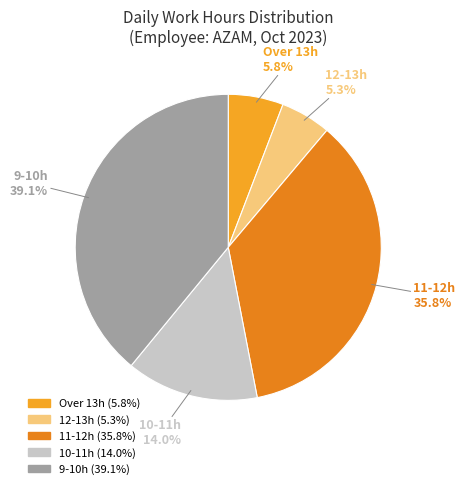

How many segments does this pie chart have?

5